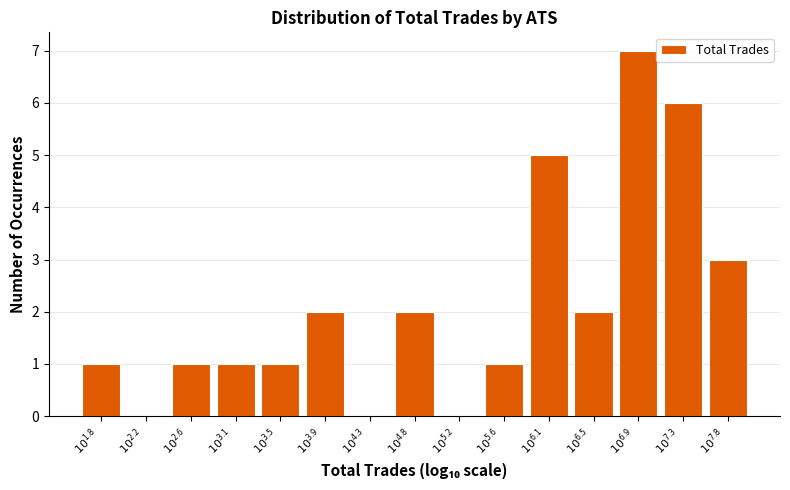

What is the greatest value displayed?

7